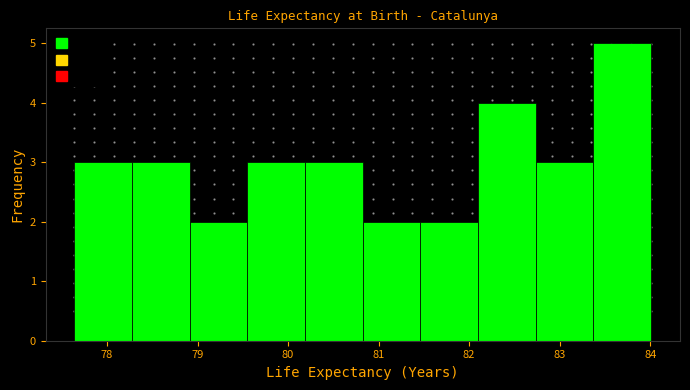

Reading left to right, list every bar in this chart as the range it spans on the x-axis followed by its height. Neither the bar edges nor the heights are printed on the chart, so give them approximately, as read against the axes.

77.6 to 78.3: 3
78.3 to 78.9: 3
78.9 to 79.6: 2
79.6 to 80.2: 3
80.2 to 80.8: 3
80.8 to 81.5: 2
81.5 to 82.1: 2
82.1 to 82.7: 4
82.7 to 83.4: 3
83.4 to 84.0: 5